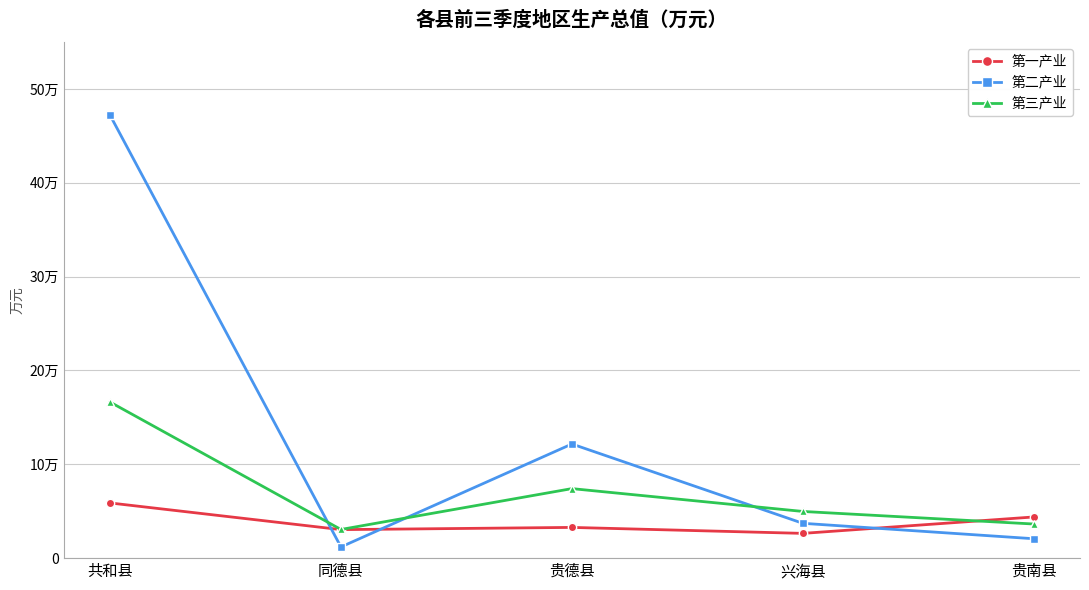

What is the maximum value for 第一产业?

58820